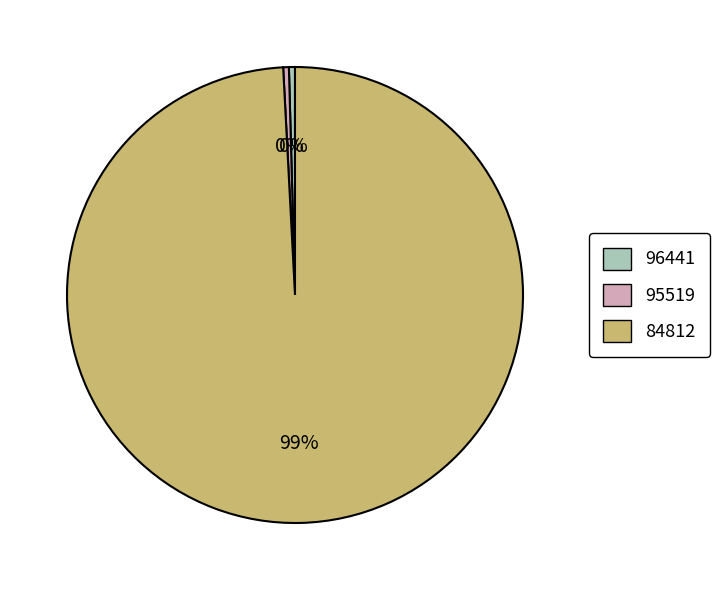

Which slice is the largest?

84812